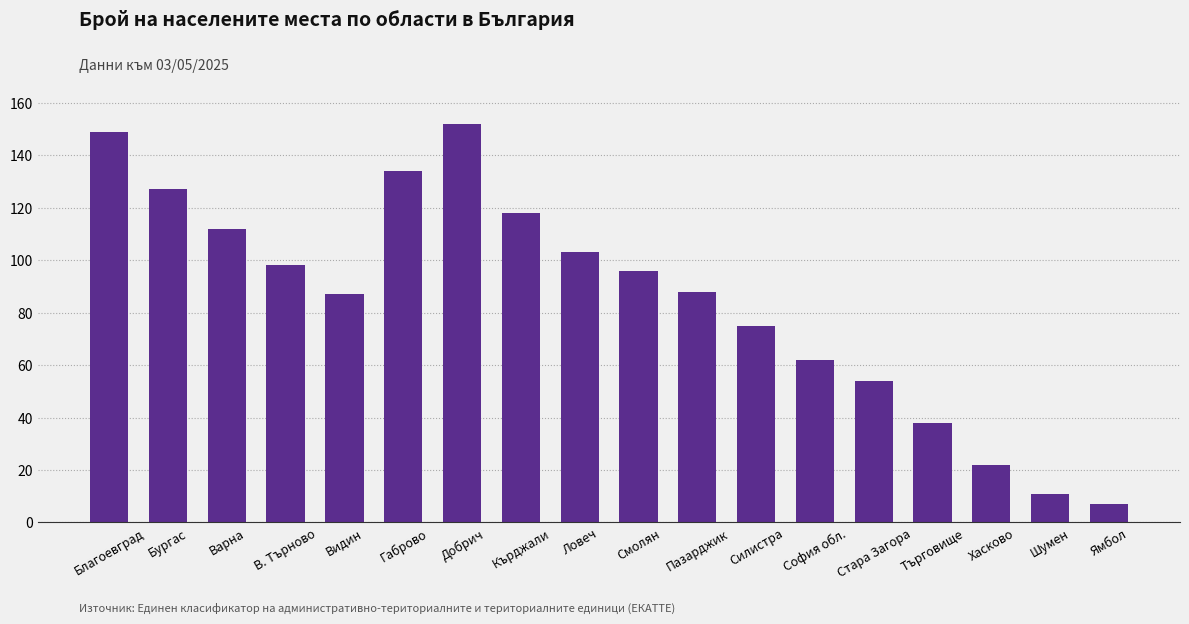

What is the ratio of the value at Смолян to the value at Търговище?

2.5